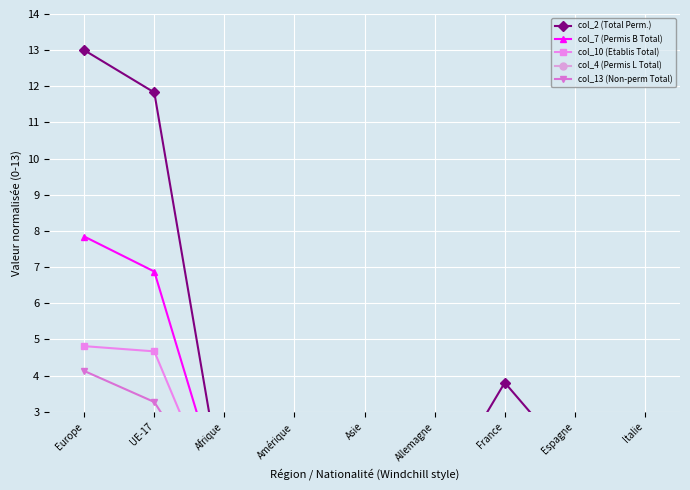

The value of col_10 (Etablis Total) at Allemagne is 0.3. True or false?

False